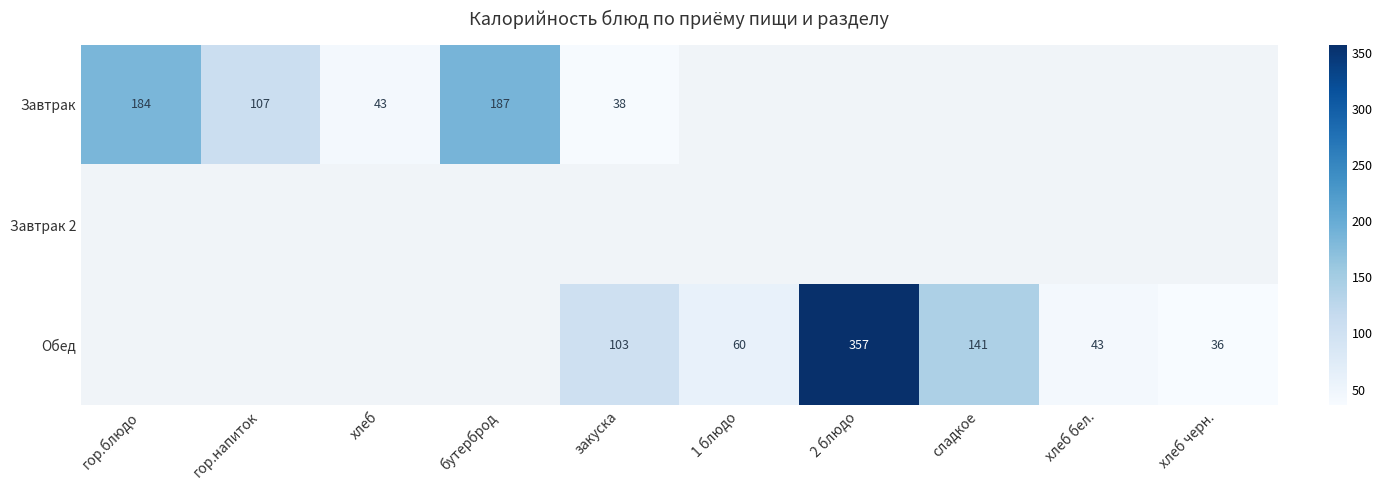

Is it true that Завтрак equals 57 at хлеб?

False